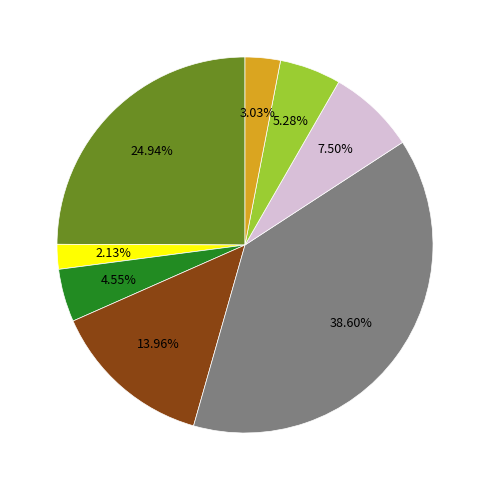

Does any single category account for the majority?

No